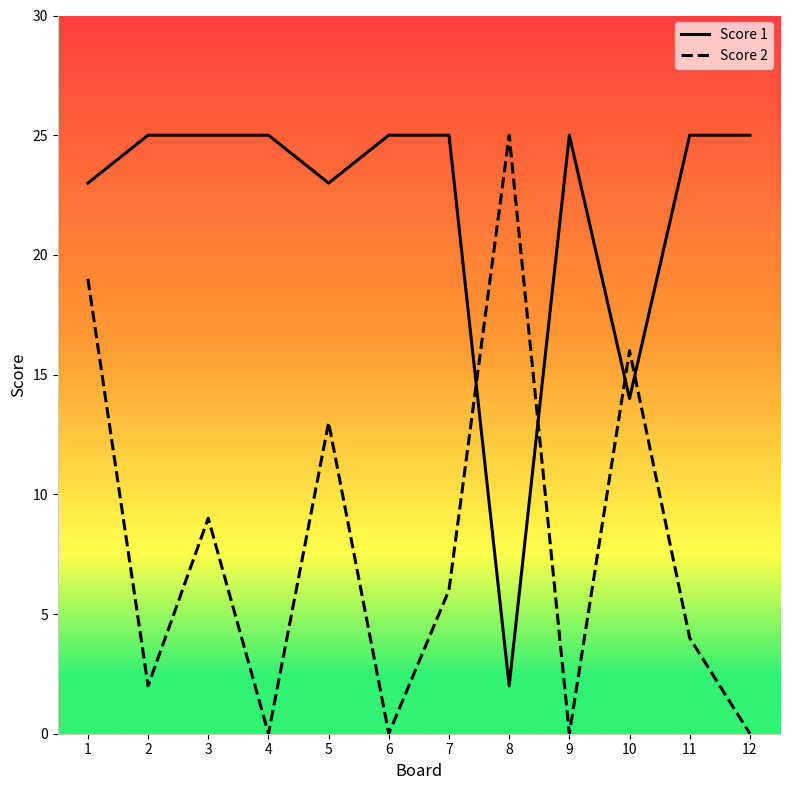

Rank the series by their average value, from lowest to highest.

Score 2, Score 1